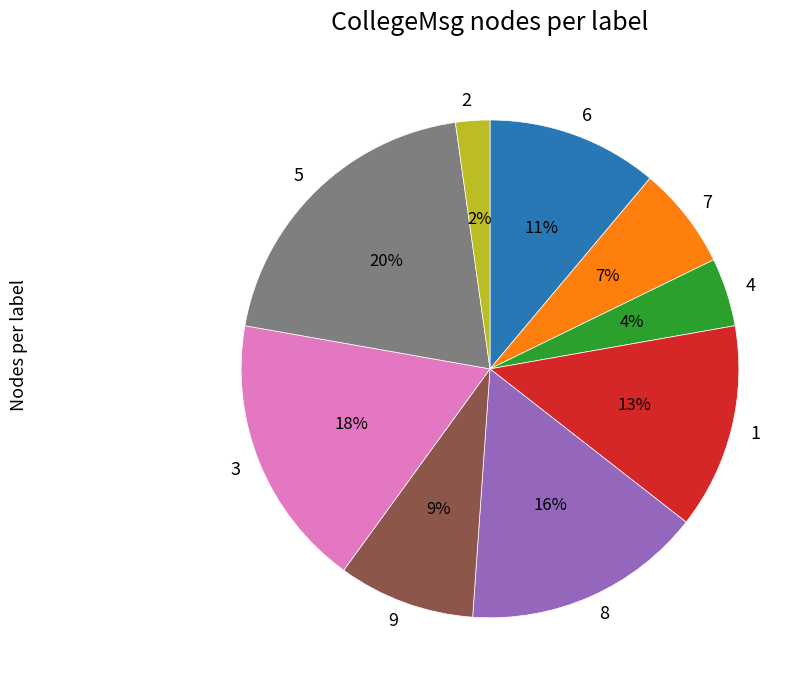

Which category has the biggest portion of the pie?

5